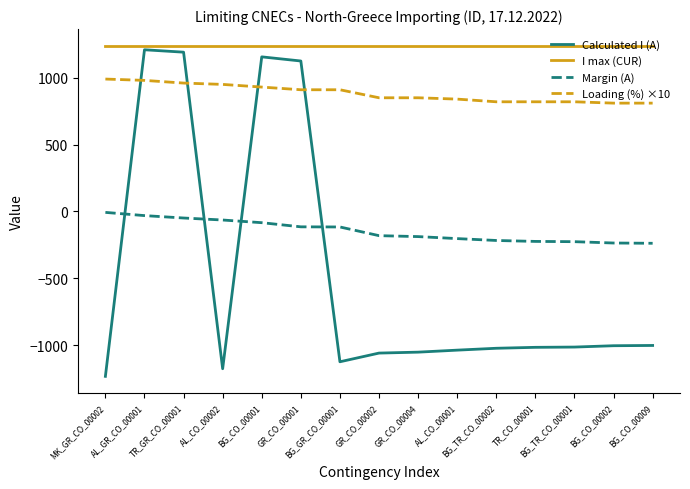

Which series has the largest range (max minus min)?

Calculated I (A)